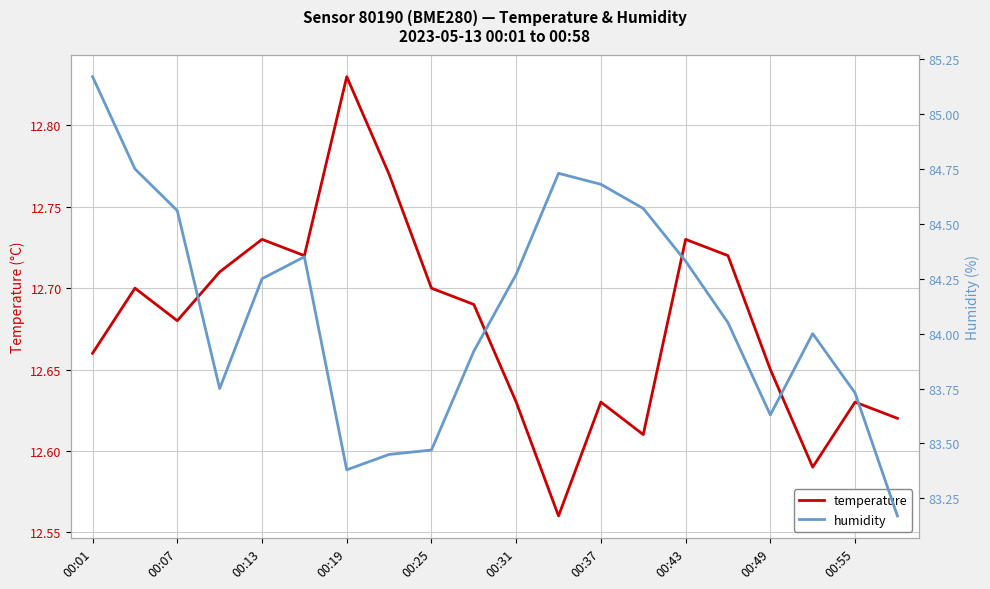

Is it true that temperature equals 17.8 at 00:01?

False